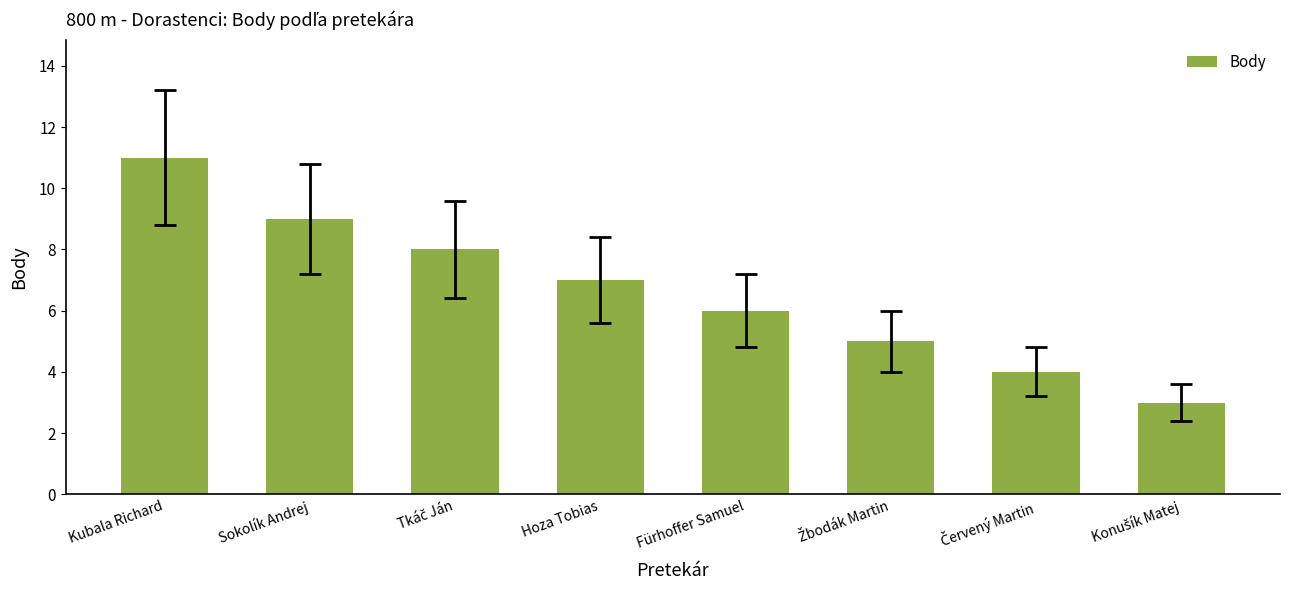

What is the label of the 5th bar from the left?

Fürhoffer Samuel